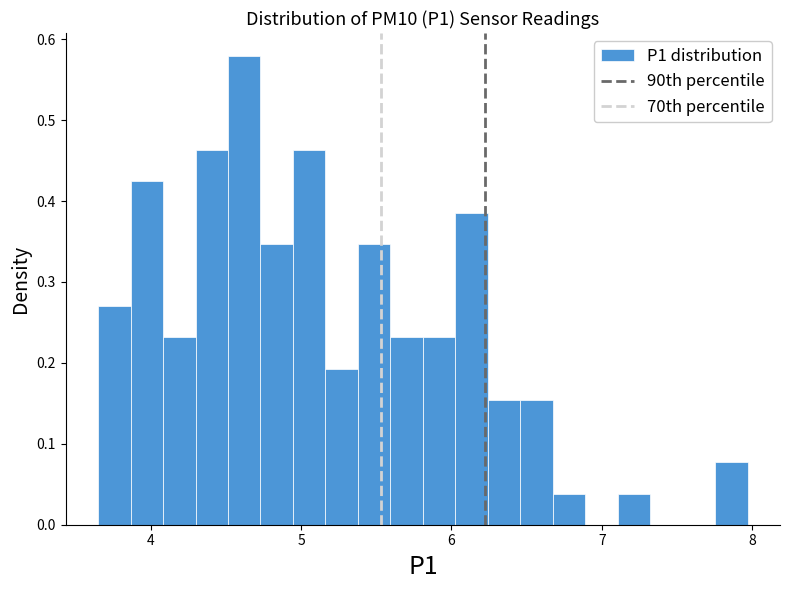

Read against the x-axis, roughly where is the centre of the tallest bar?

4.6